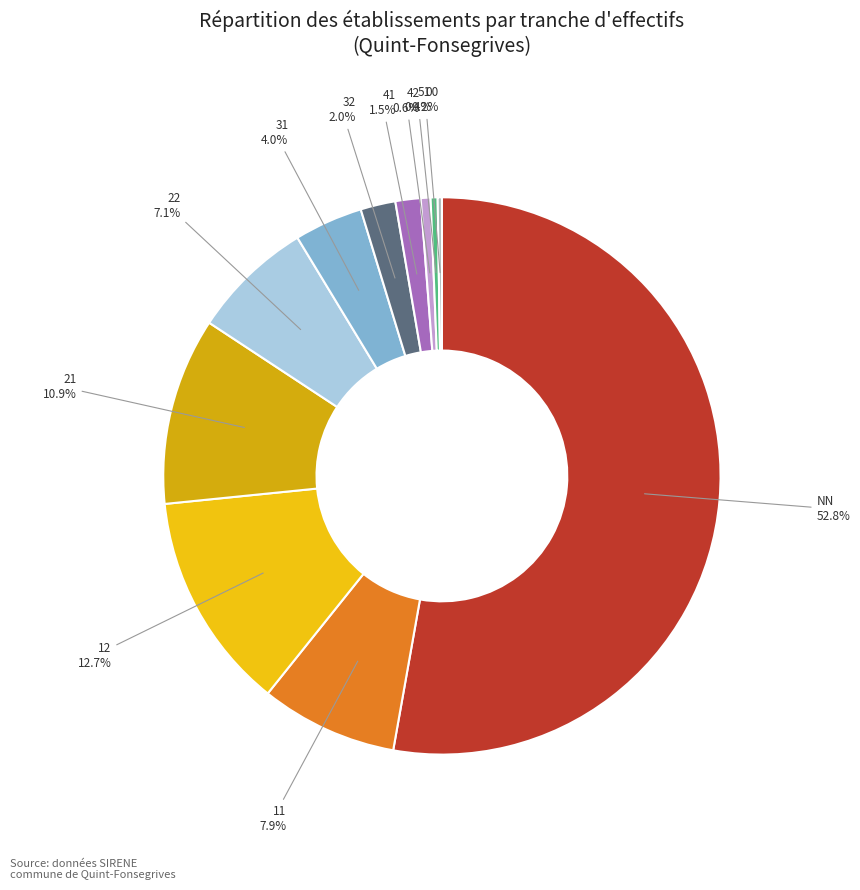

How many slices are in this pie chart?

11